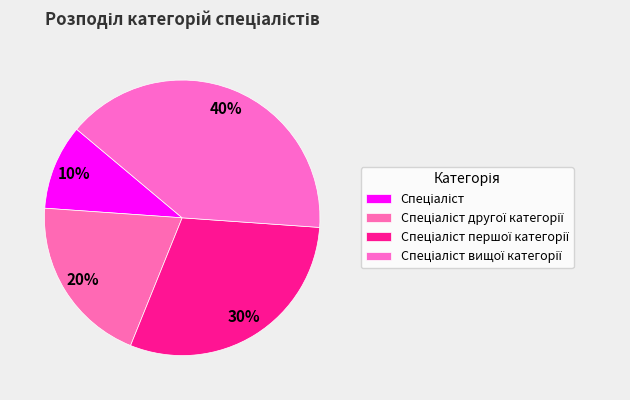

Is Спеціаліст the majority of the pie?

No